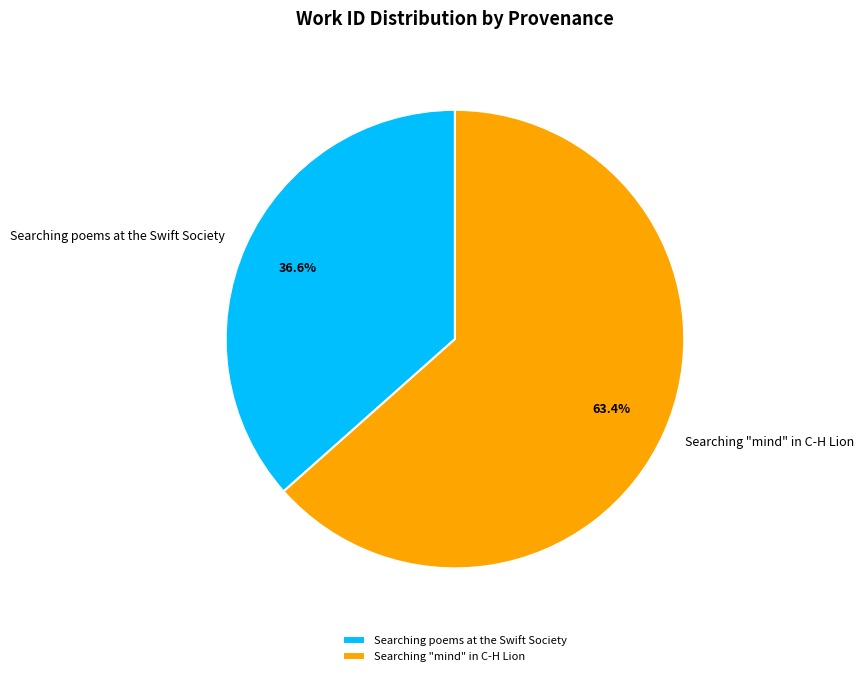

Rank the categories by value from lowest to highest.

Searching poems at the Swift Society, Searching "mind" in C-H Lion